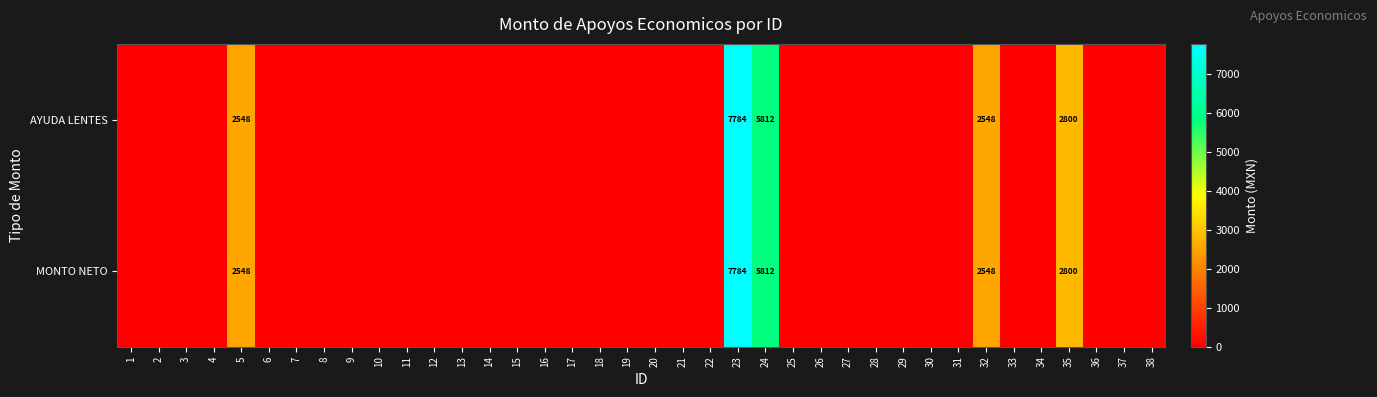

What is the total value across all series at 24?

11624